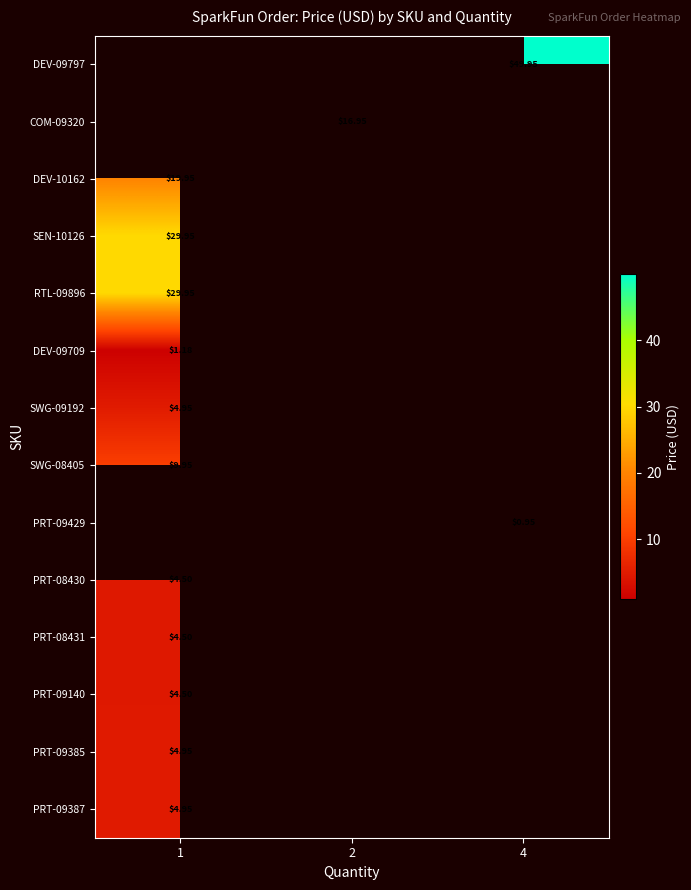

What is the minimum value for DEV-09709?

1.2